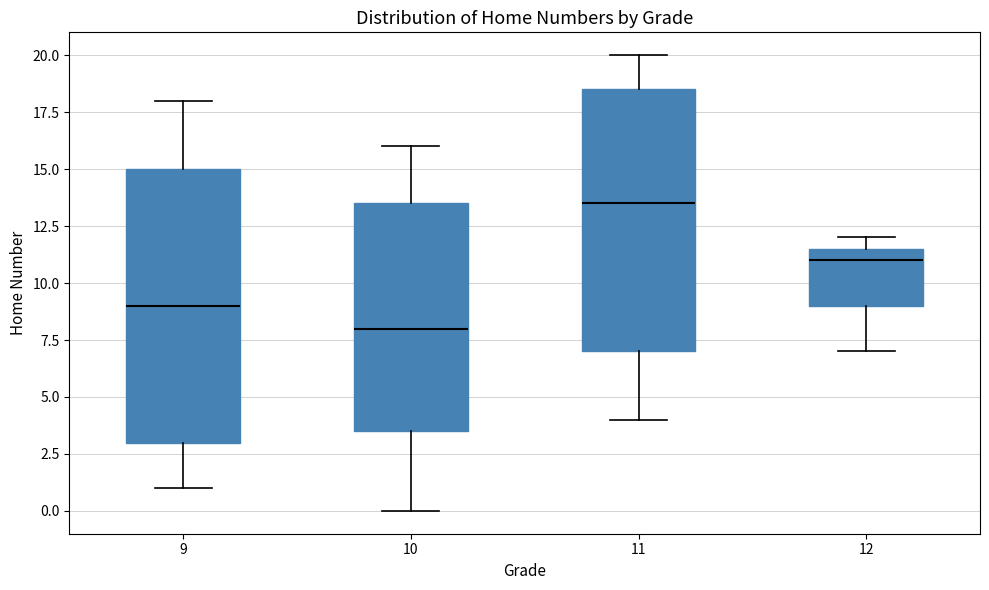

Reading left to right, read every box against the y-axis: the position of its median line, the range the box covers, and the ends of its whiskers. The values are not printed on the chart, so give them approximately, as read against the axis.

9: median 9.0, box 3.0 to 15.0, whiskers 1.0 to 18.0
10: median 8.0, box 3.5 to 13.5, whiskers 0.0 to 16.0
11: median 13.5, box 7.0 to 18.5, whiskers 4.0 to 20.0
12: median 11.0, box 9.0 to 11.5, whiskers 7.0 to 12.0